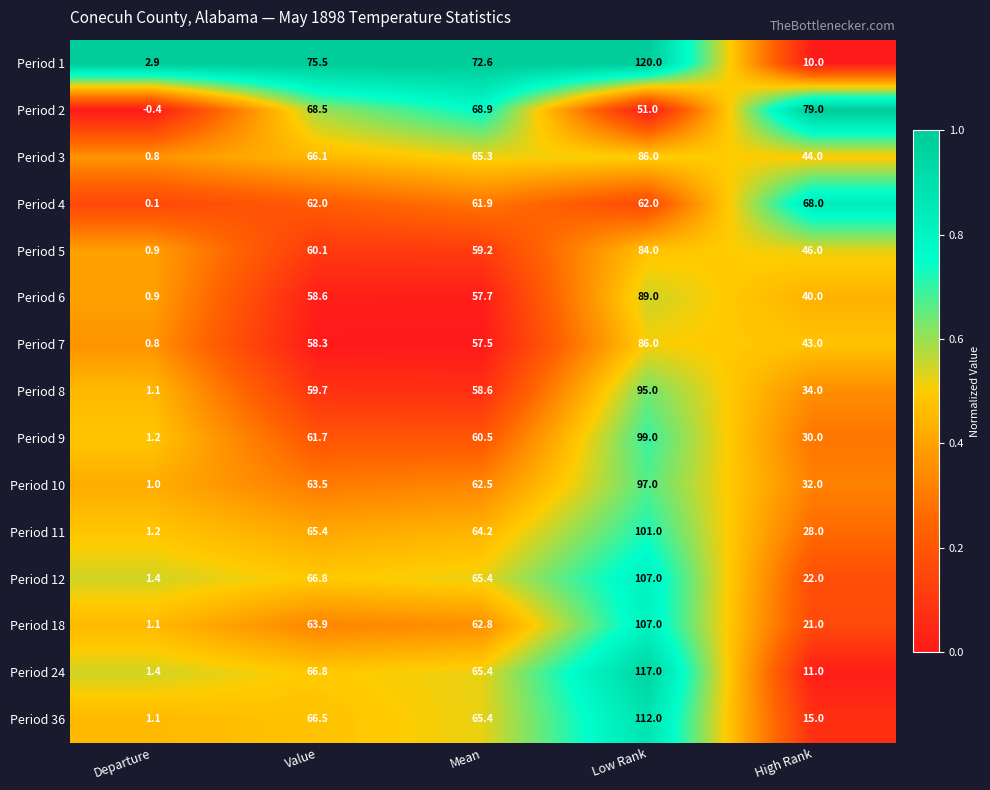

At which category is the sum across all series the highest?

Low Rank